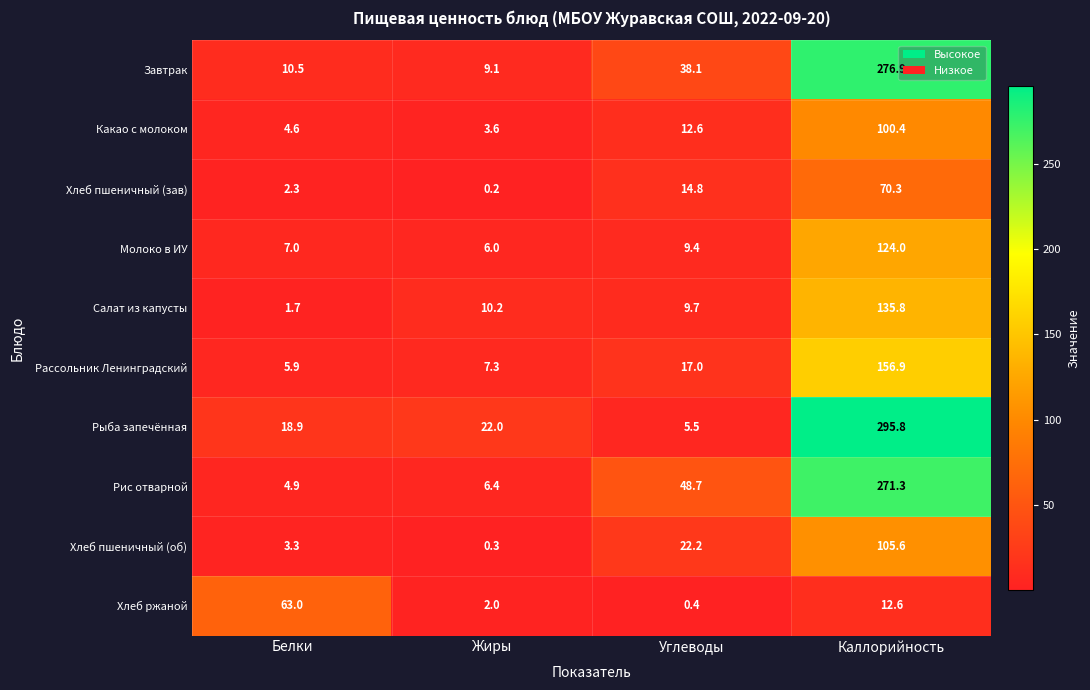

What is the average value of the Хлеб ржаной series?

19.5